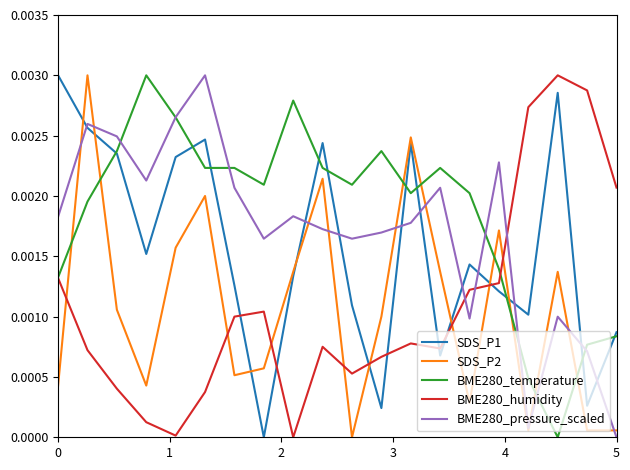

How many interior local peaks does the BME280_pressure_scaled series have?

6